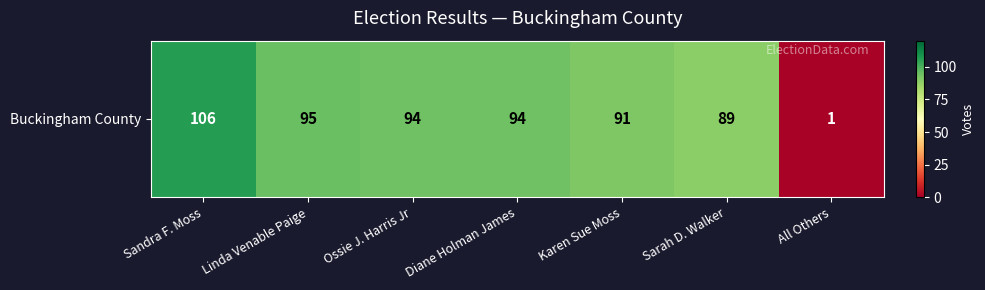

Reading right to left, what are all the values shown in this chart?

1	89	91	94	94	95	106